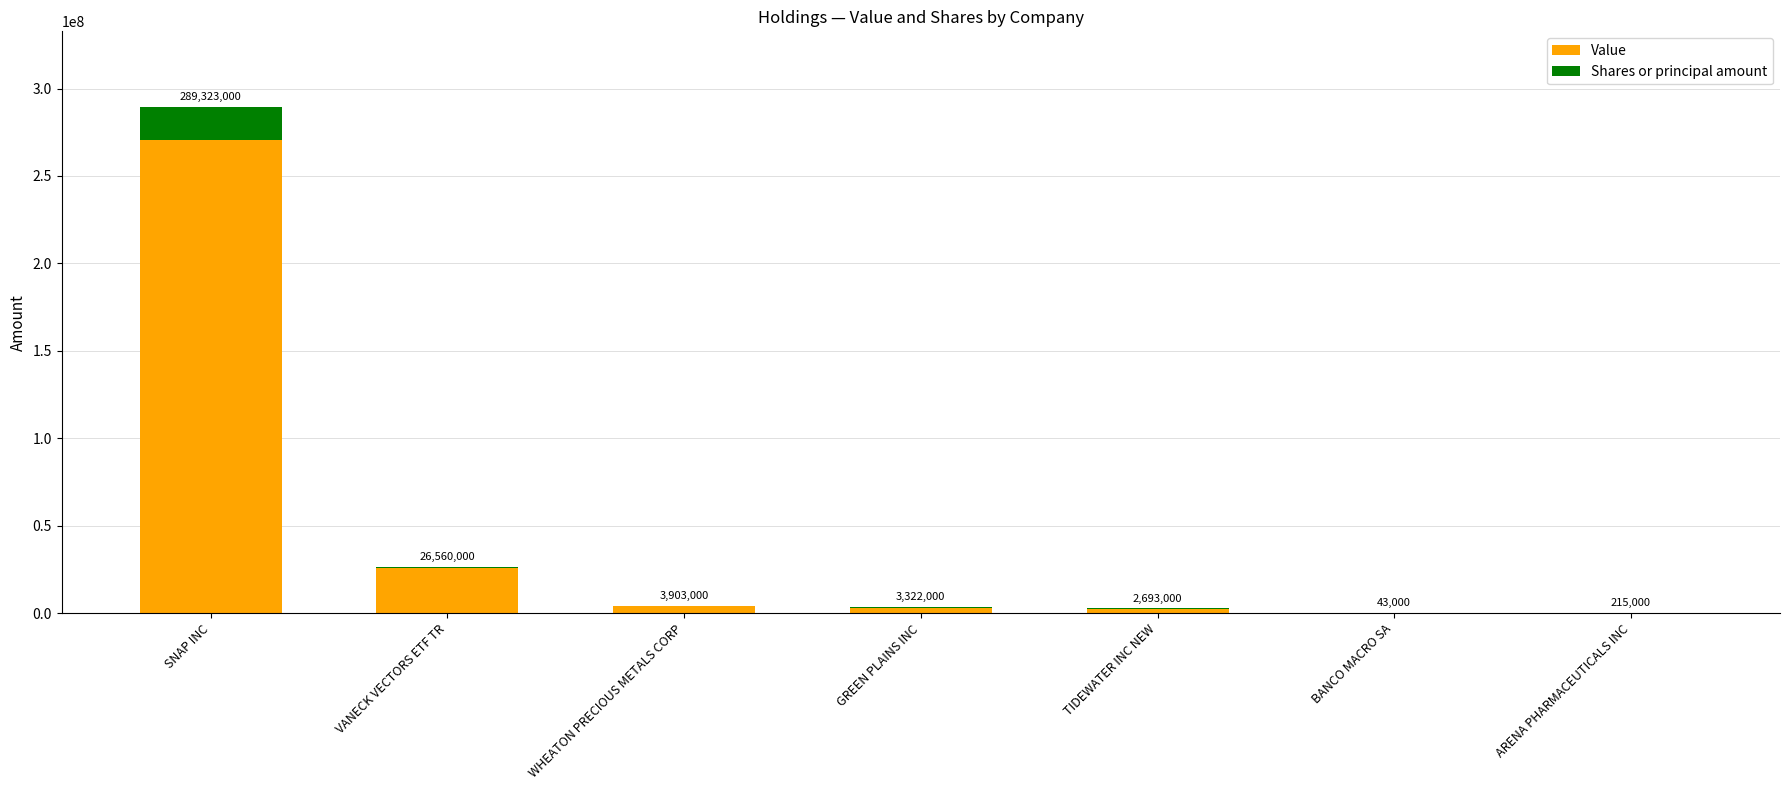

Does the chart contain stacked bars?

Yes